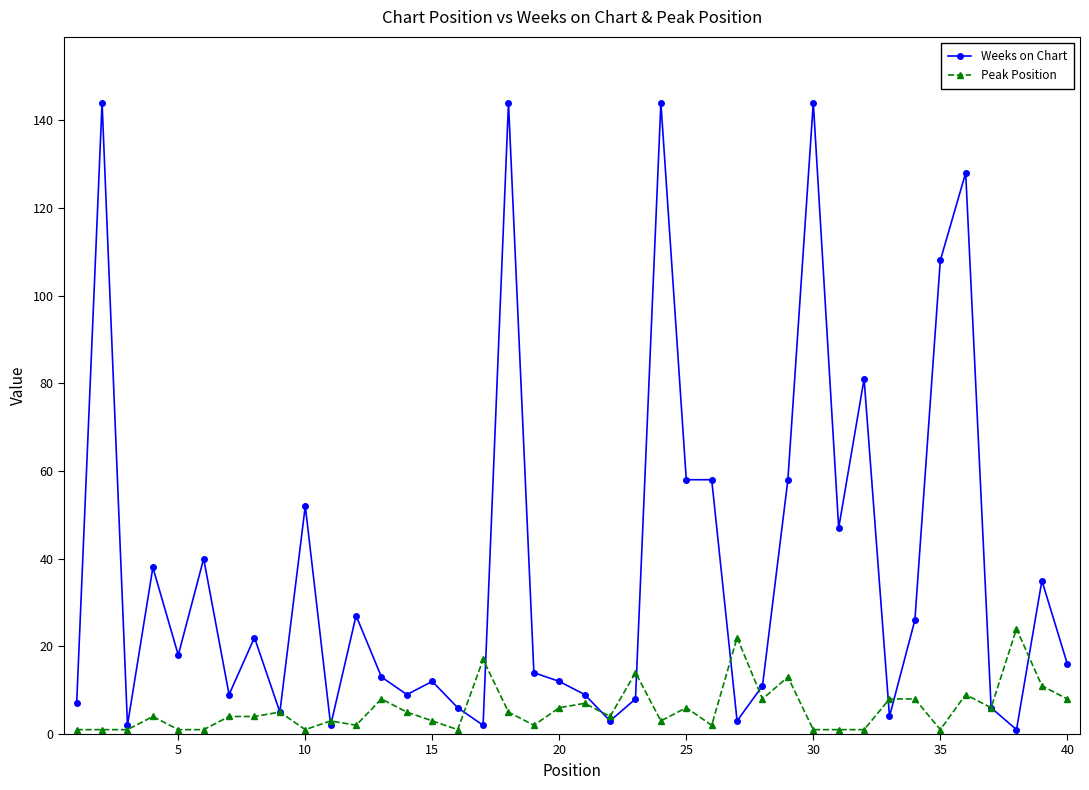

True or false: Weeks on Chart has more than 1 points higher than both neighbors.

True